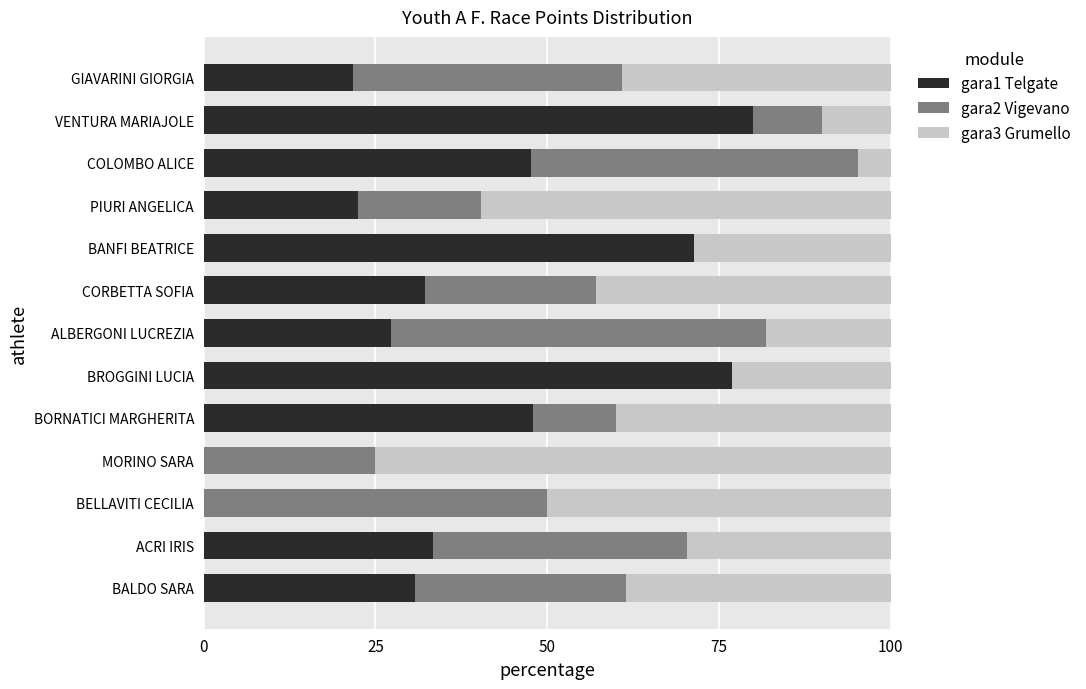

What is the total value across all series at COLOMBO ALICE?

100.0